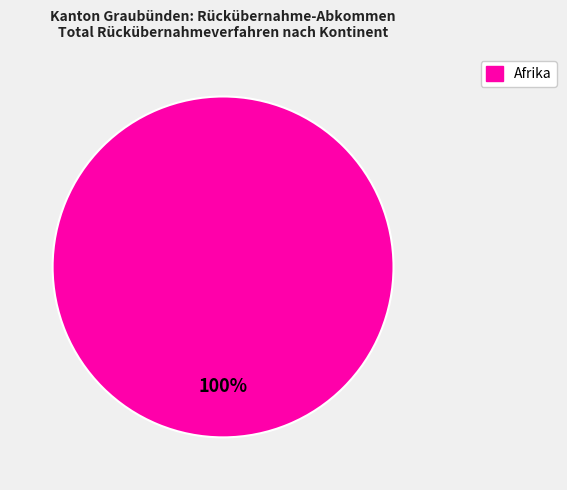

Count the number of slices in the pie.

1